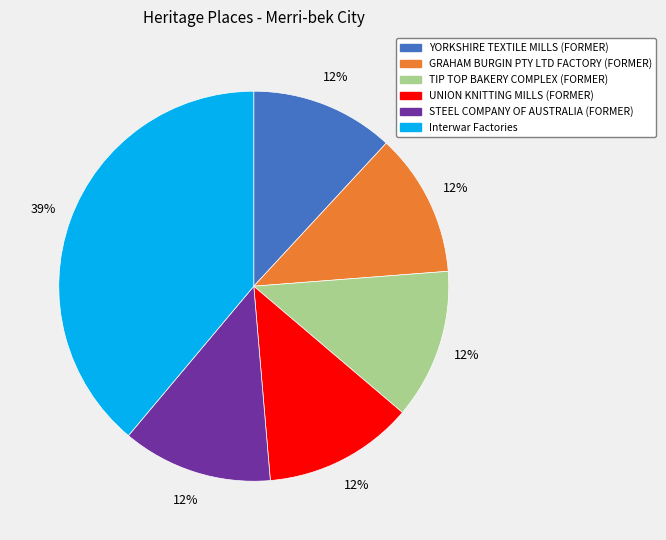

Which category has the biggest portion of the pie?

Interwar Factories